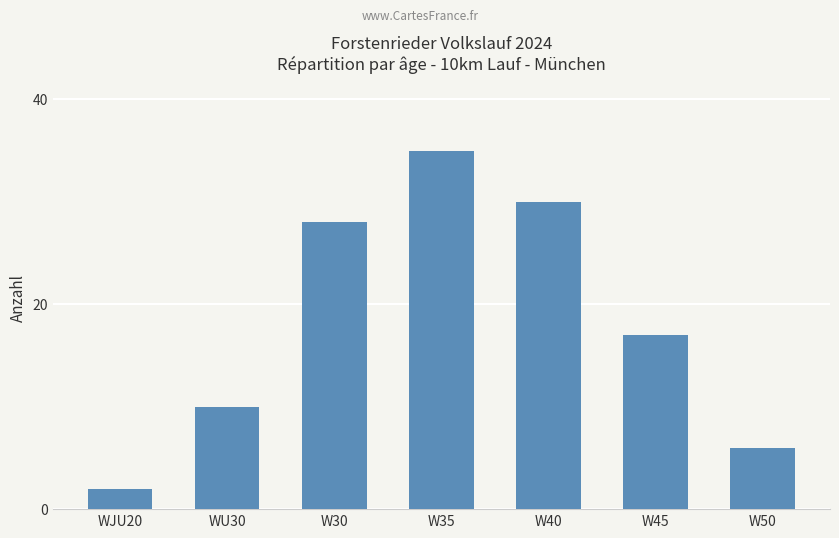

Reading left to right, list all the values displayed in this chart.

2	10	28	35	30	17	6